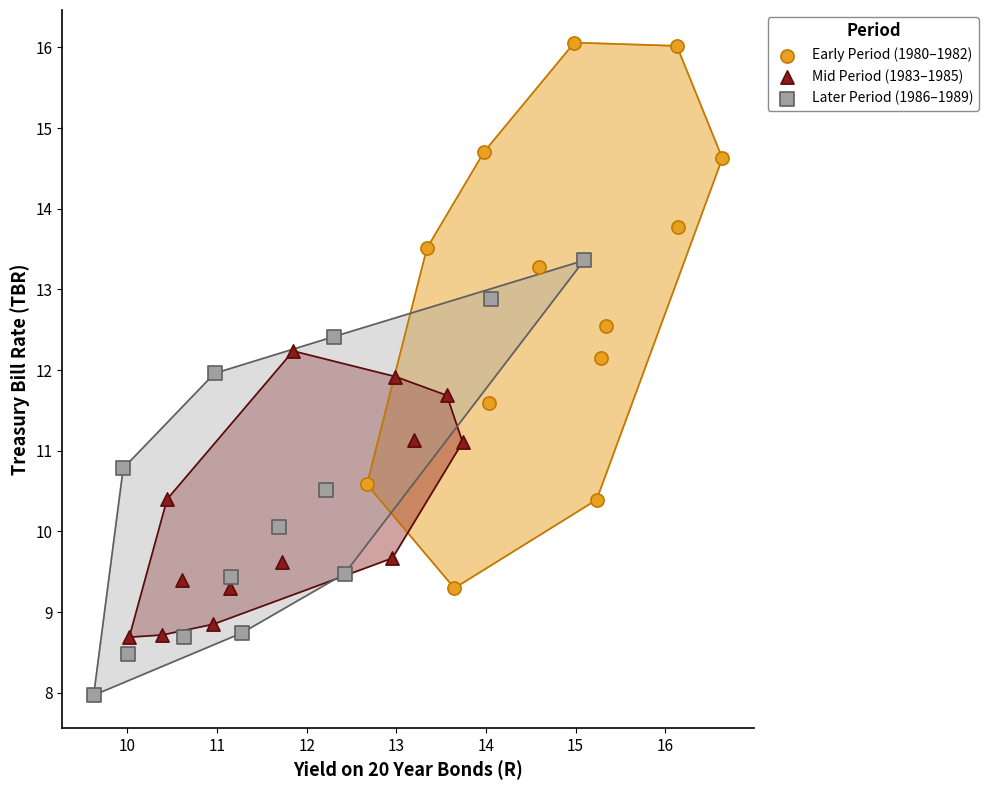

Which series reaches the minimum Y coordinate?

Later Period (1986–1989)